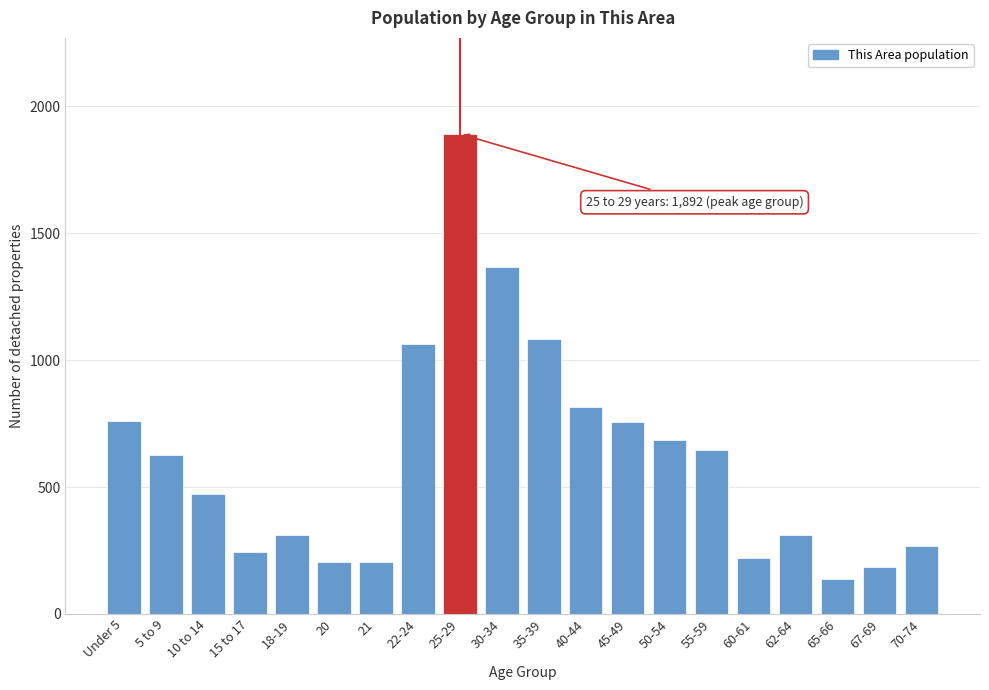

The chart shows a value of 233 at 50-54. True or false?

False